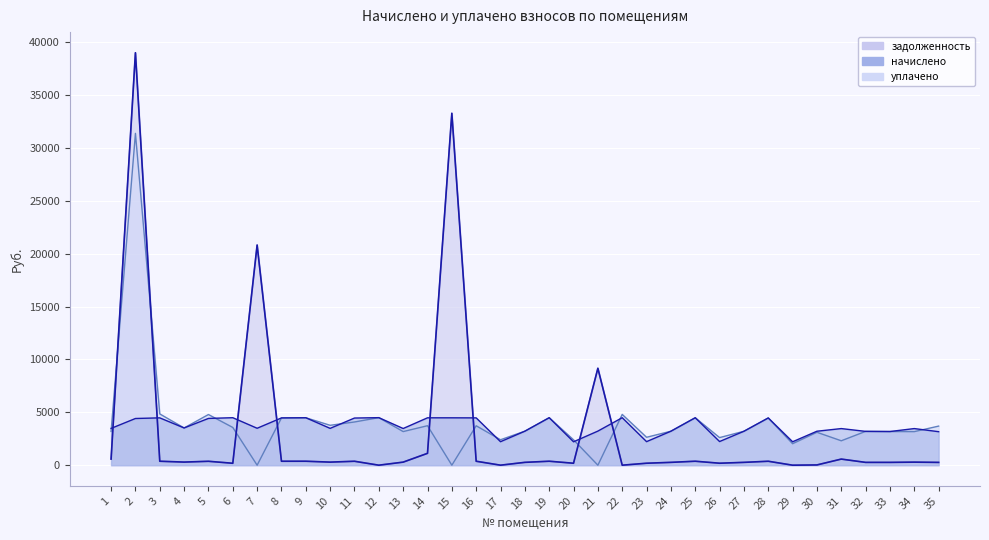

Which series changed the most between 14 and 28?

задолженность